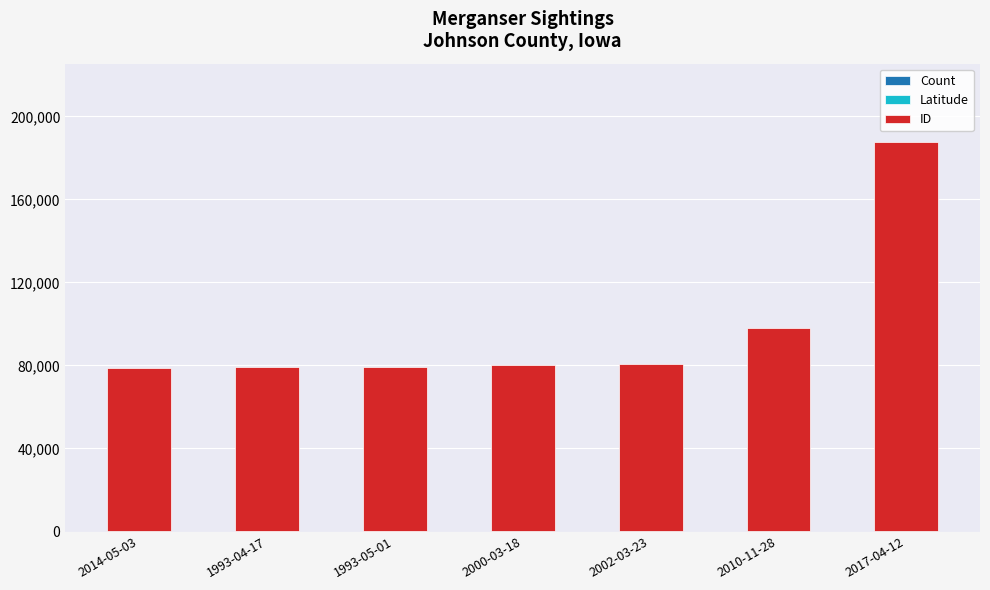

At which category is the sum across all series the highest?

2017-04-12